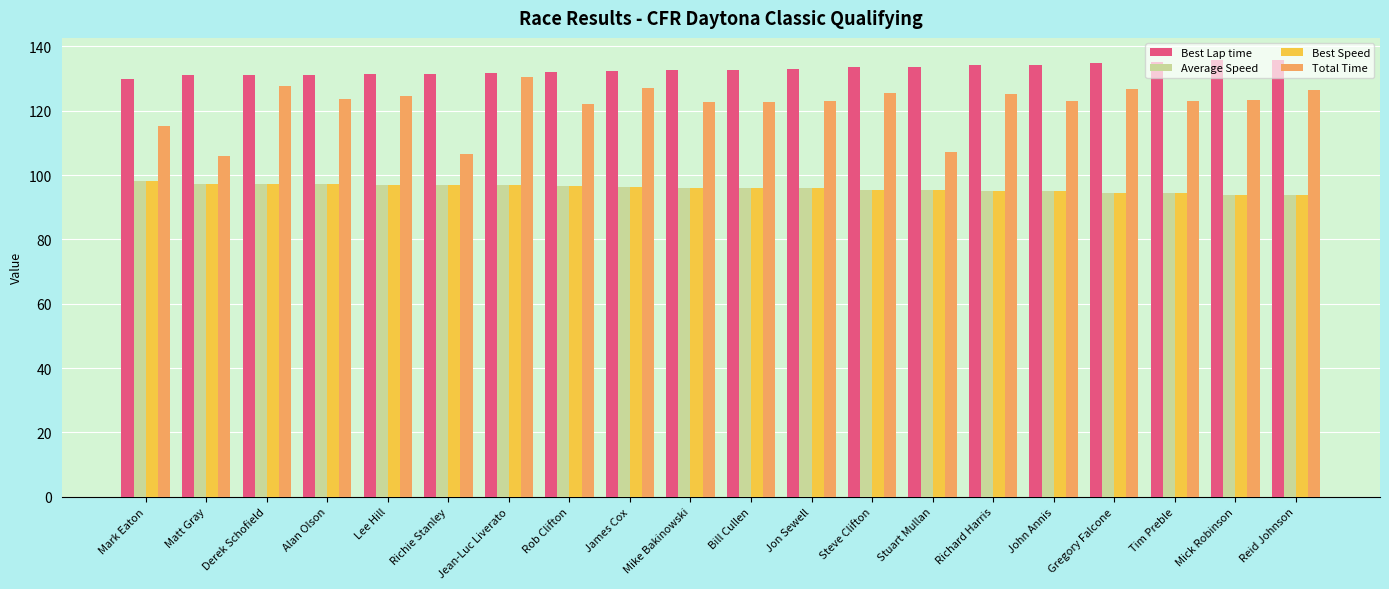

What is the average value of the Total Time series?

121.6